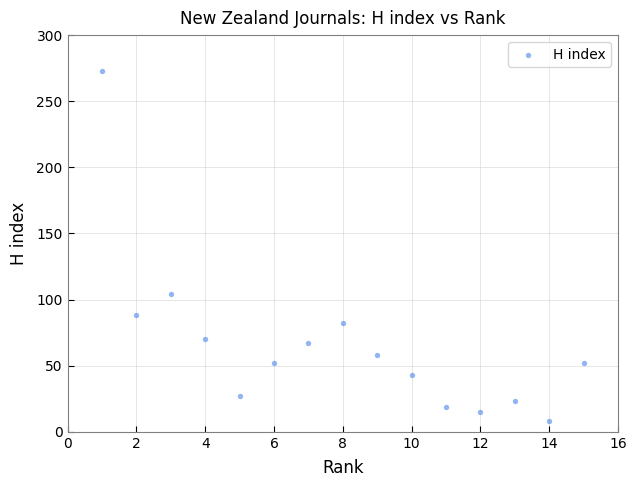

What Y value in the scatter plot is closest to 140?

104